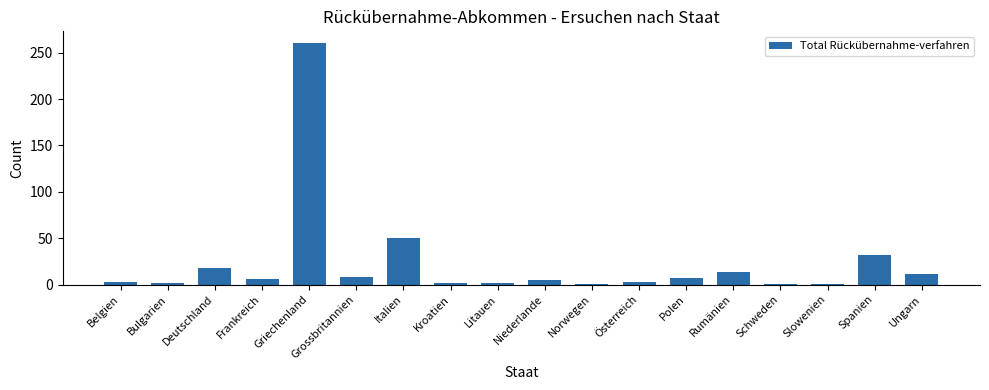

The chart shows a value of 398 at Griechenland. True or false?

False